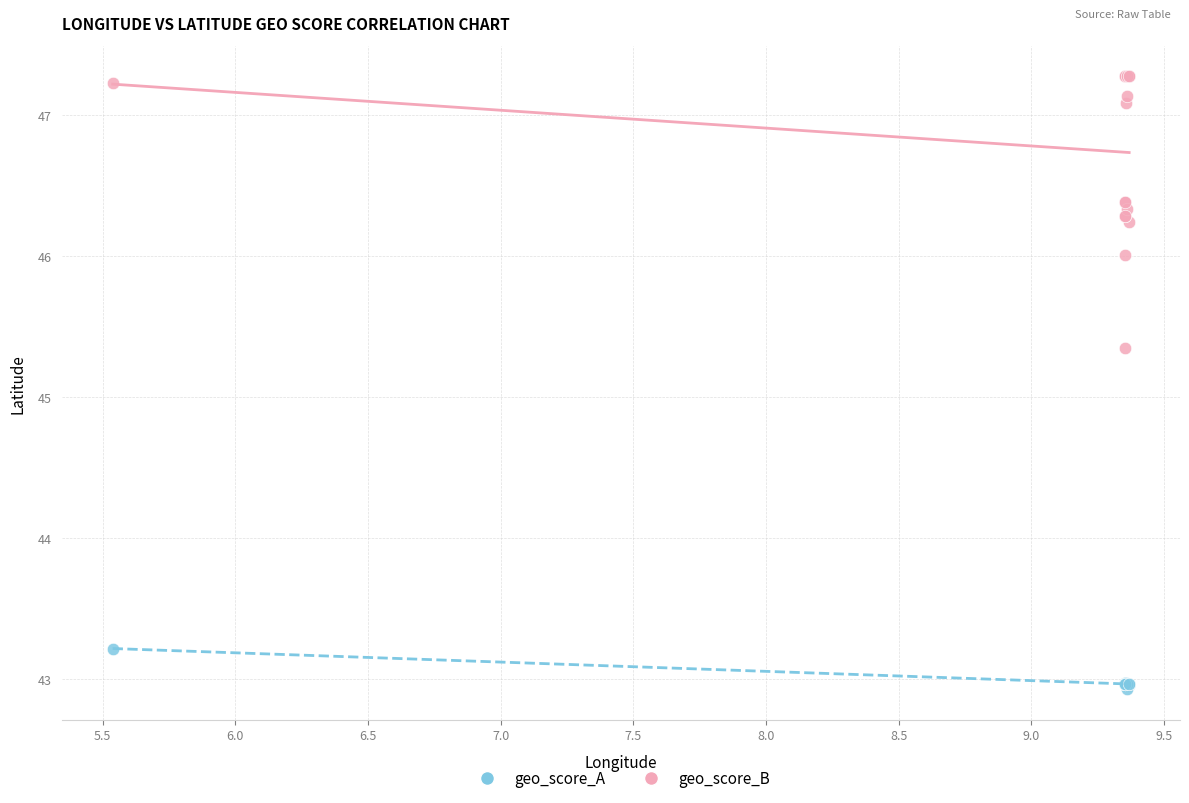

What are all the series names shown in the legend?

geo_score_A, geo_score_B